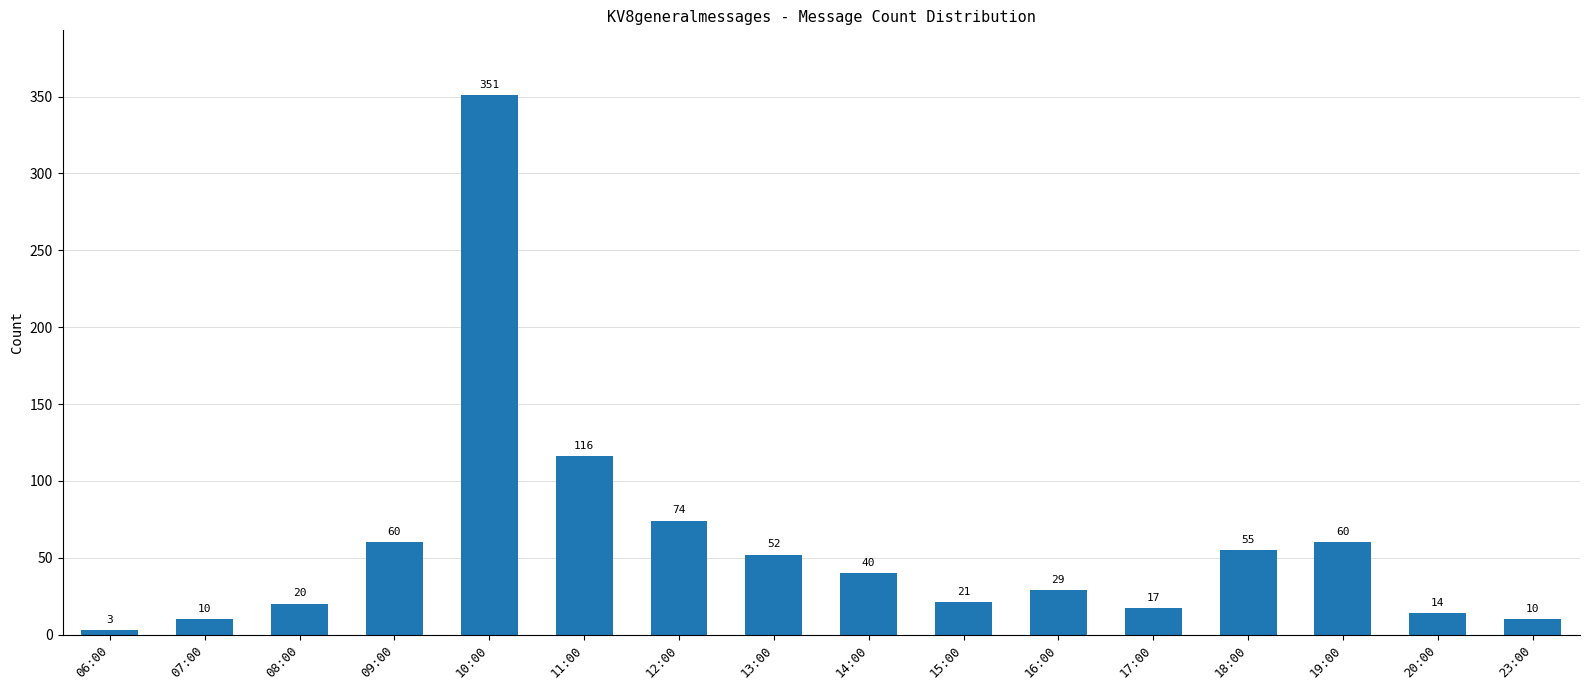

What is the difference between the second highest and second lowest values?

106